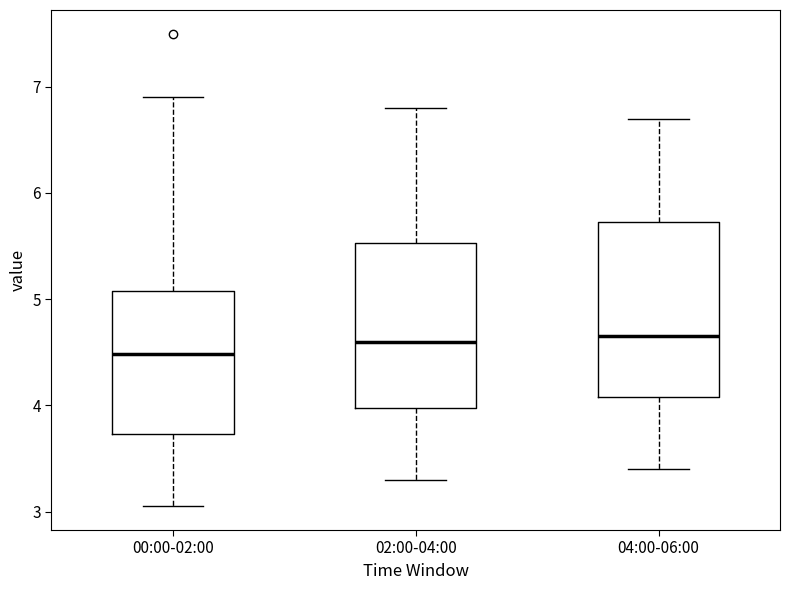

Which box is the tallest, from its lower edge to its upper edge?

04:00-06:00